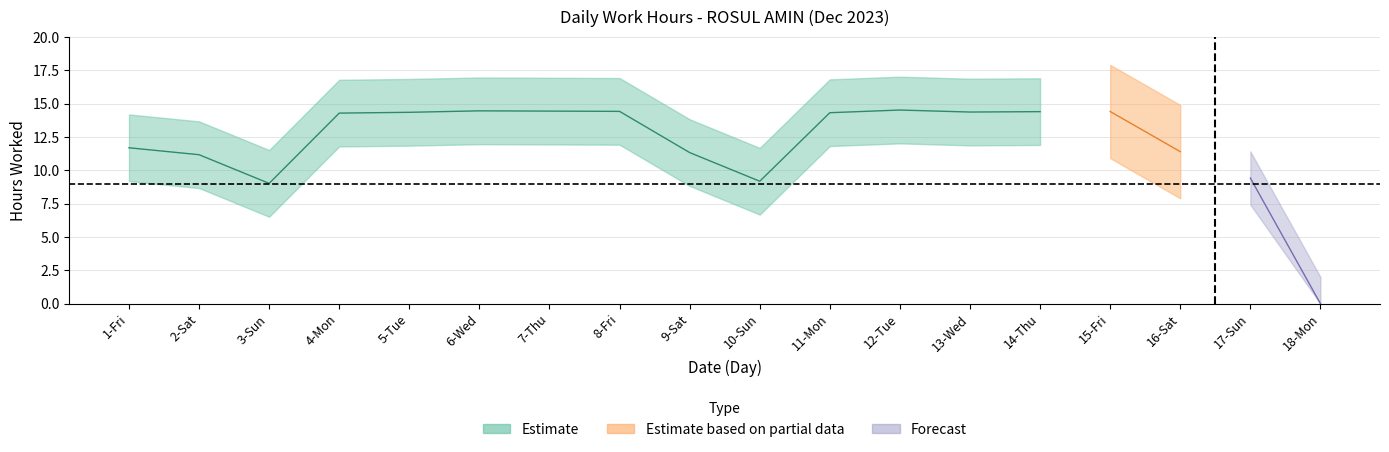

What is the greatest value displayed?

14.5